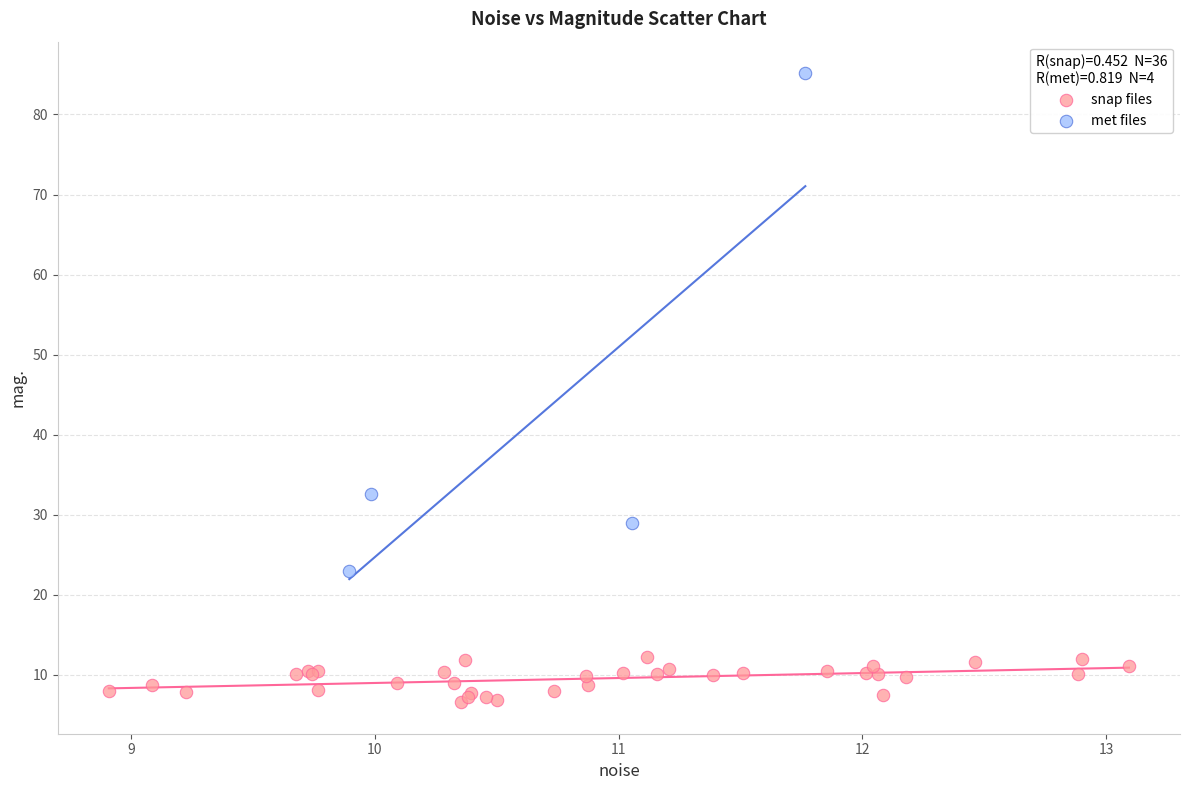

Which series reaches the maximum Y coordinate?

met files